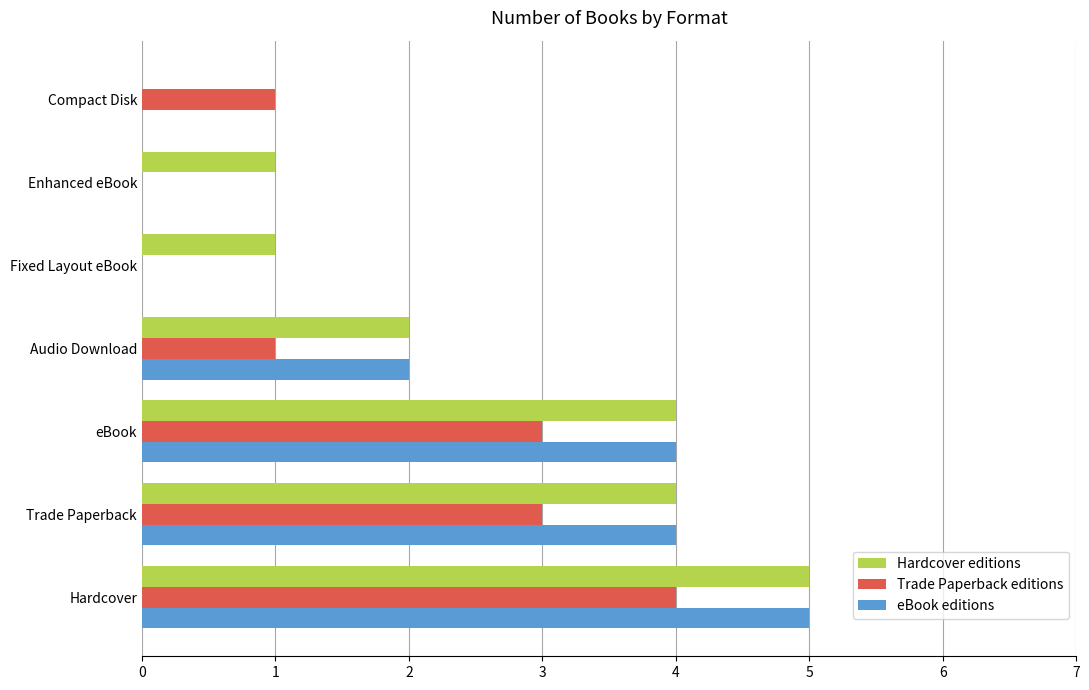

What is the maximum value shown in the chart?

5